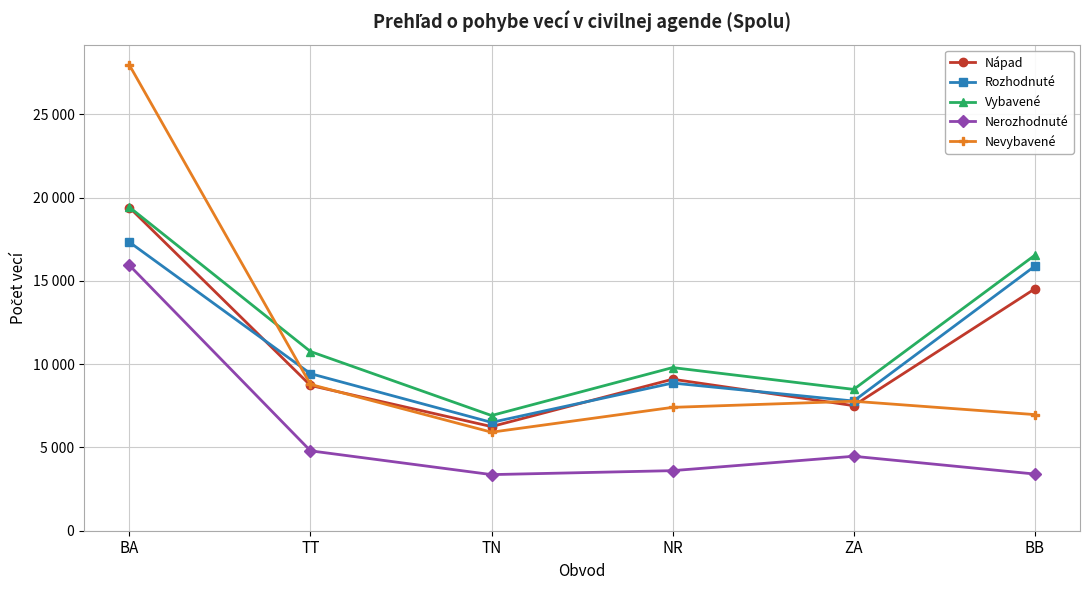

Is this an area chart (filled region under the line)?

No